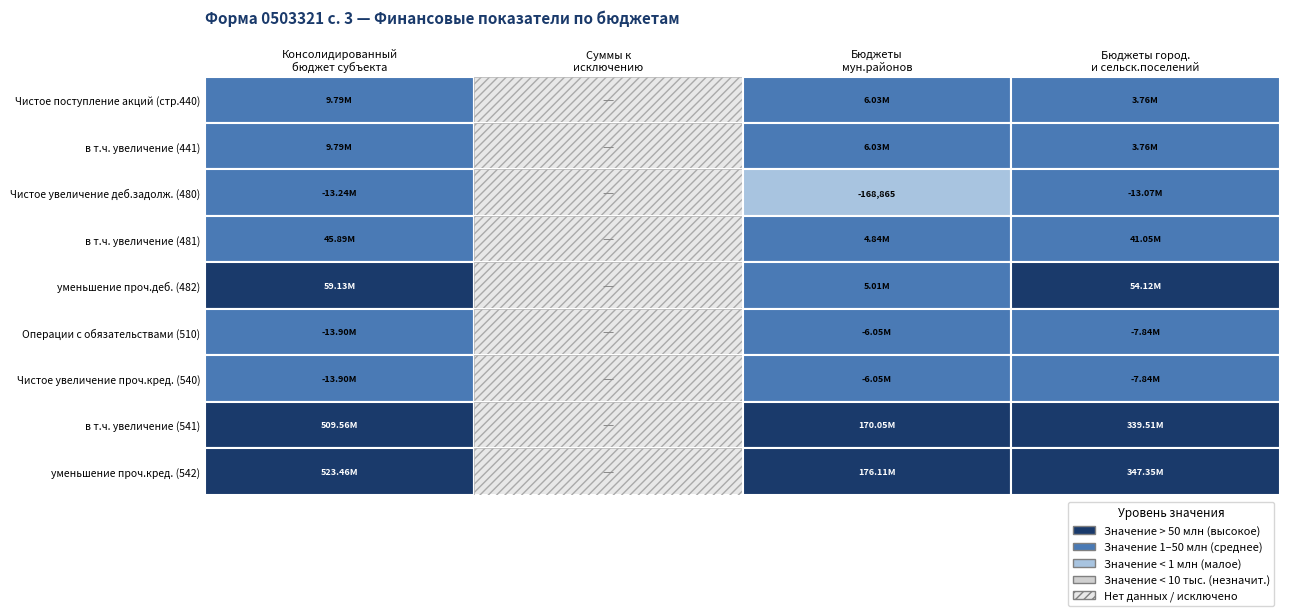

Is the value of уменьшение проч.кред. (542) at 3 greater than the value of в т.ч. увеличение (441) at 1?

Yes